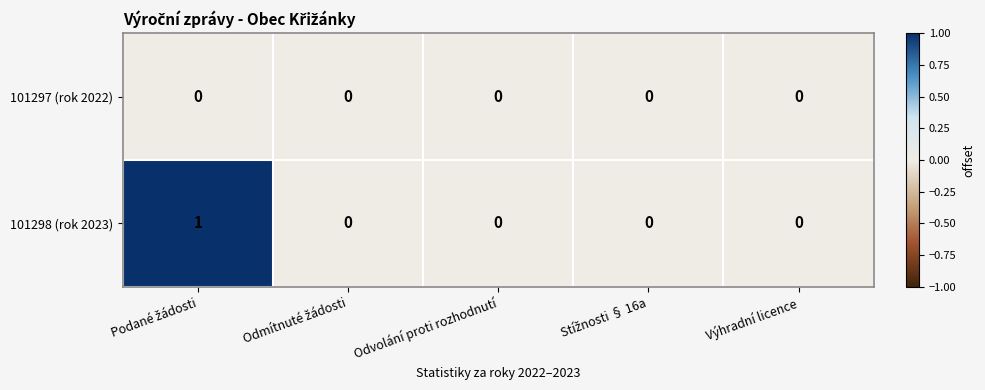

Which series has the widest spread of values?

101298 (rok 2023)